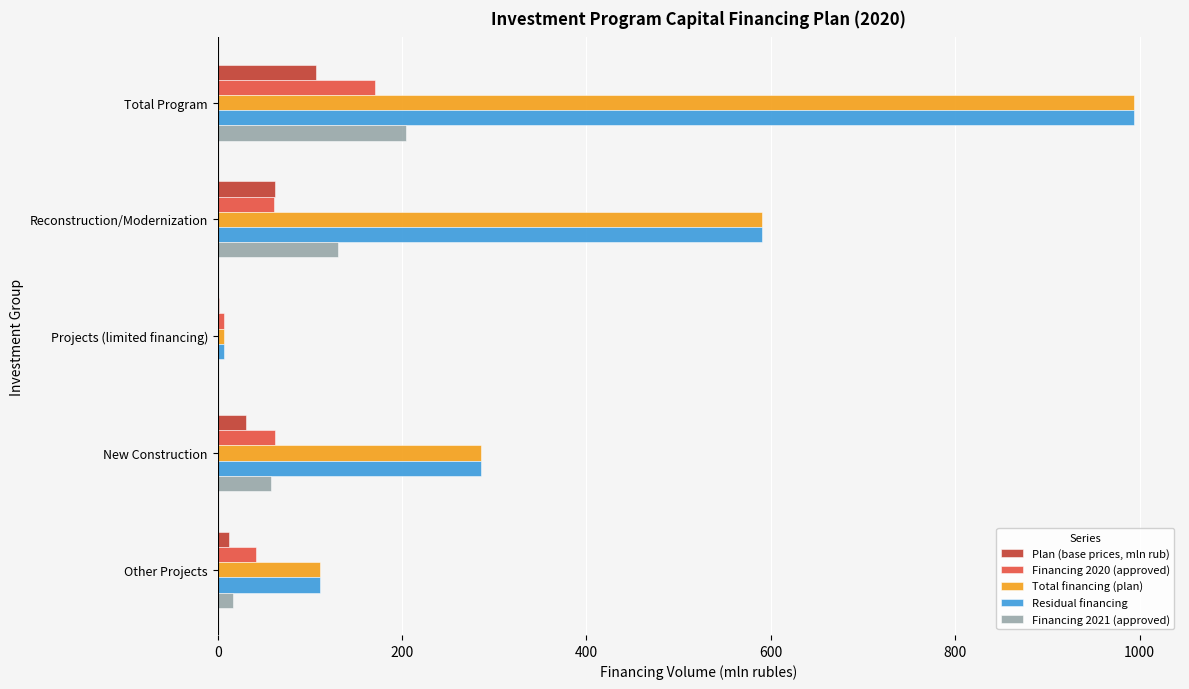

What is the sum of all Plan (base prices, mln rub) values?

212.6